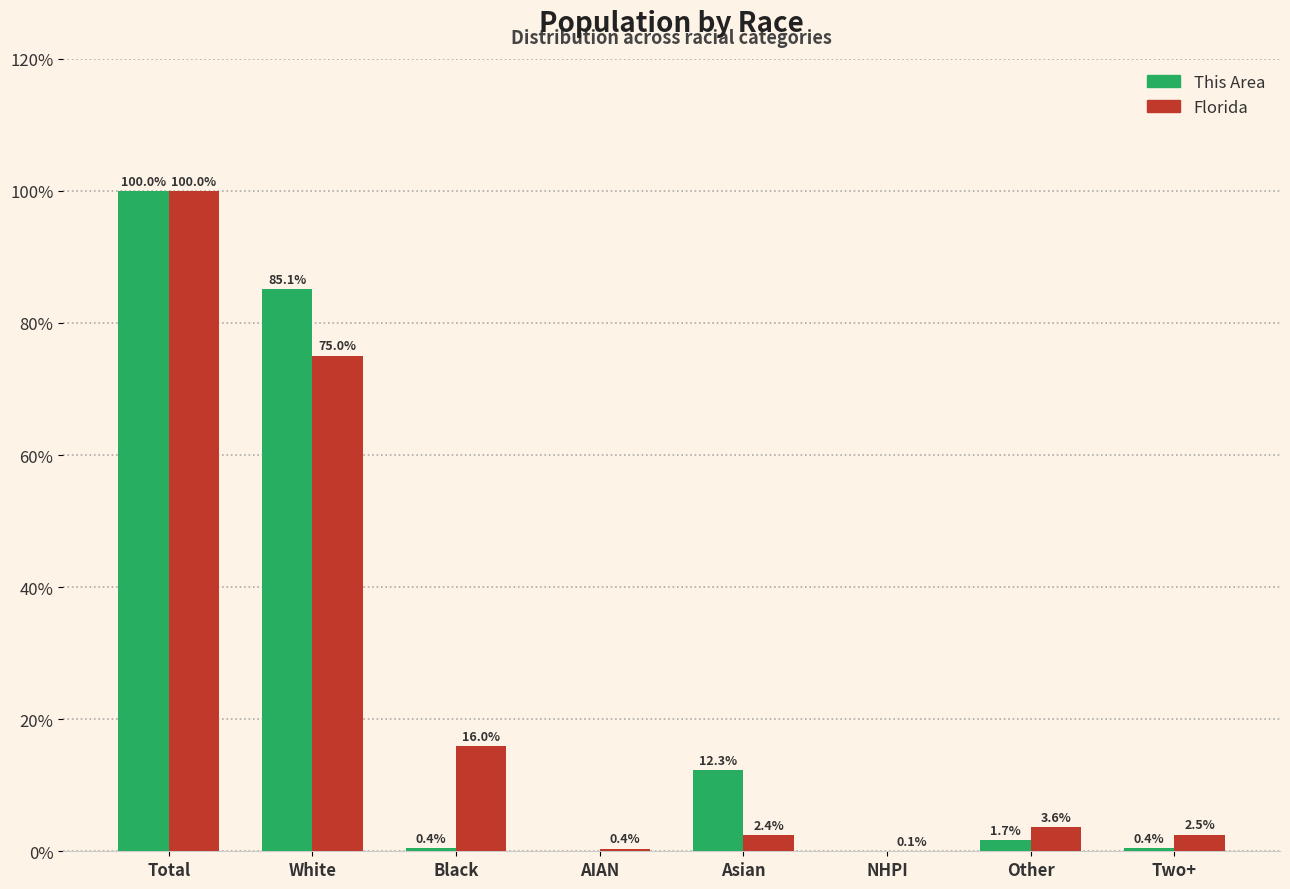

Reading left to right, extract all data points from this chart.

This Area: Total=100.0	White=85.1	Black=0.4	AIAN=0.0	Asian=12.3	NHPI=0.0	Other=1.7	Two+=0.4
Florida: Total=100.0	White=75.0	Black=16.0	AIAN=0.4	Asian=2.4	NHPI=0.1	Other=3.6	Two+=2.5